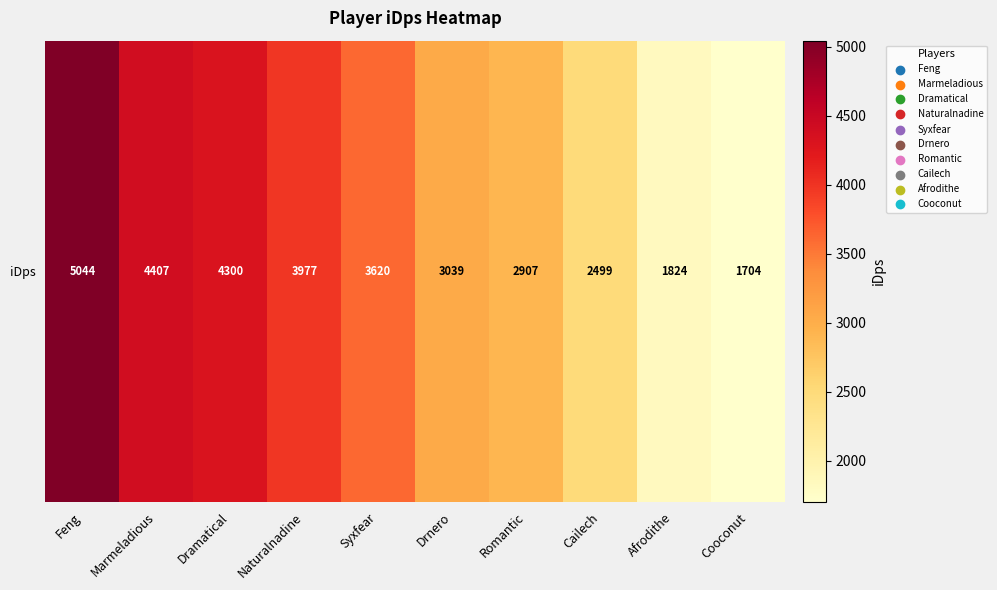

Which label corresponds to the largest value in the chart?

Feng